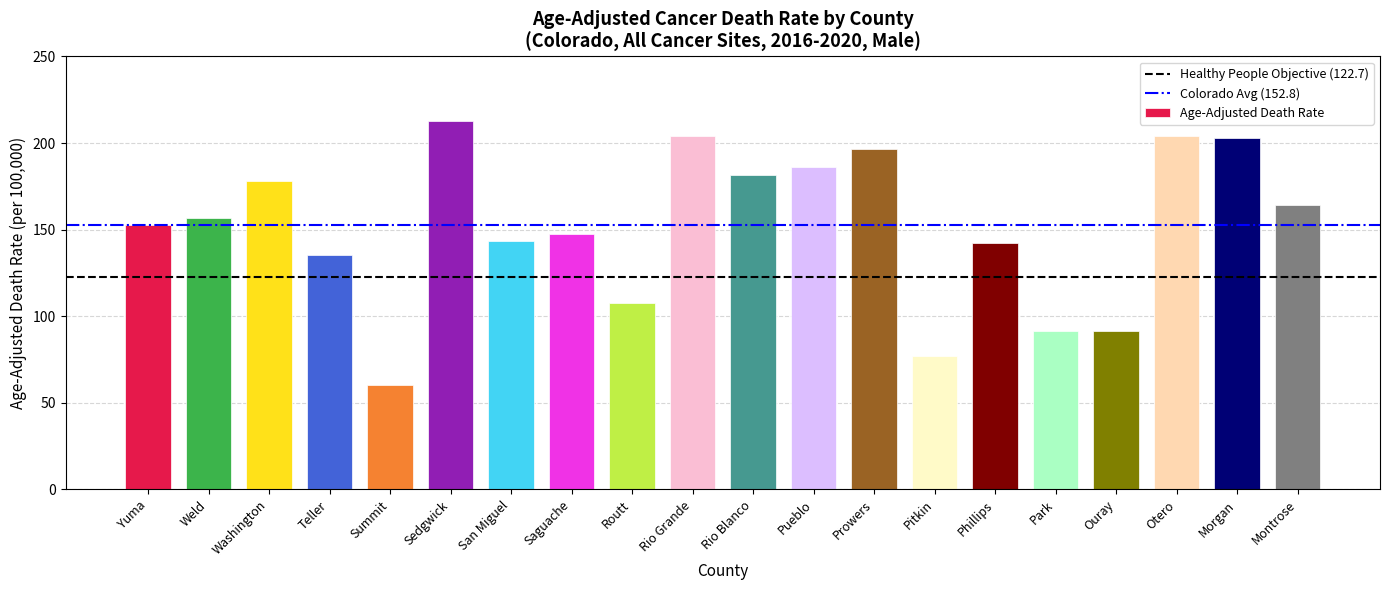

What is the label of the 4th bar from the right?

Ouray